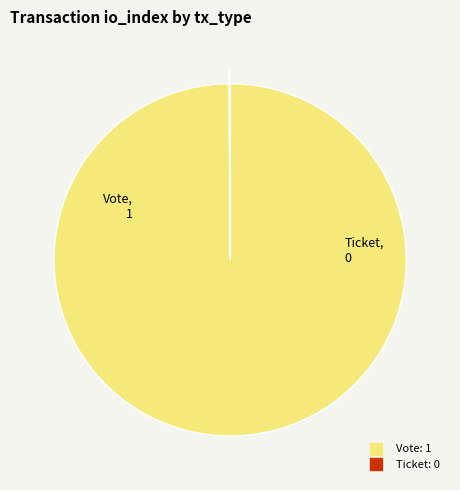

Which slice is the largest?

Vote